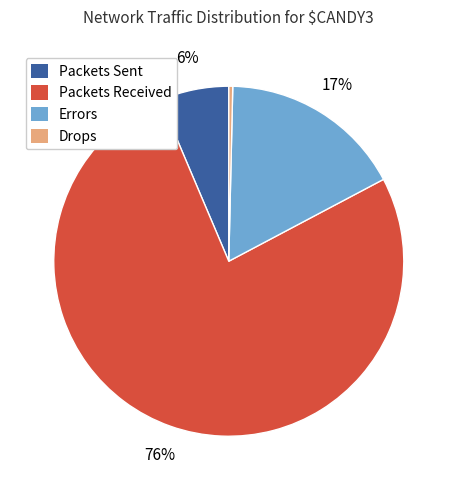

Does any single category account for the majority?

Yes